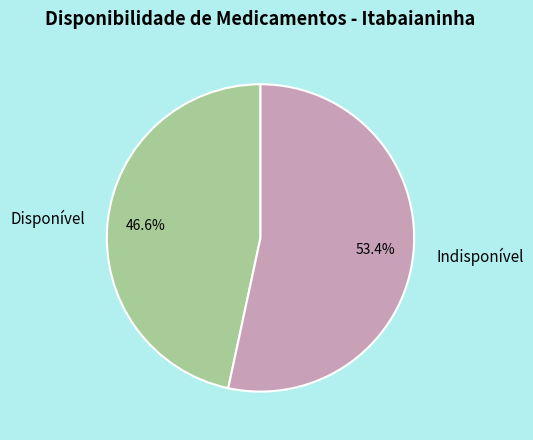

Which slice is the smallest?

Disponível